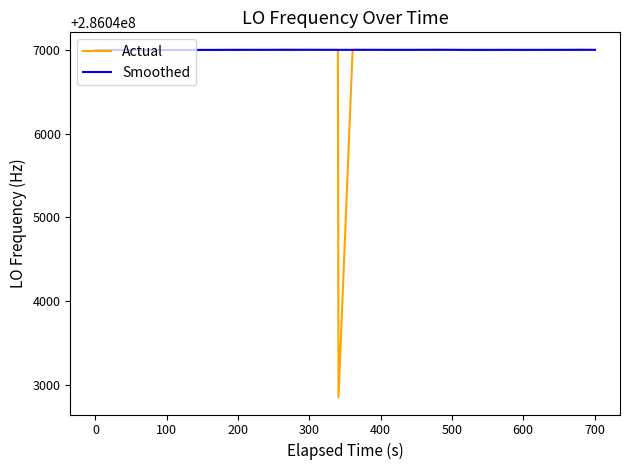

Which series has the largest range (max minus min)?

Actual